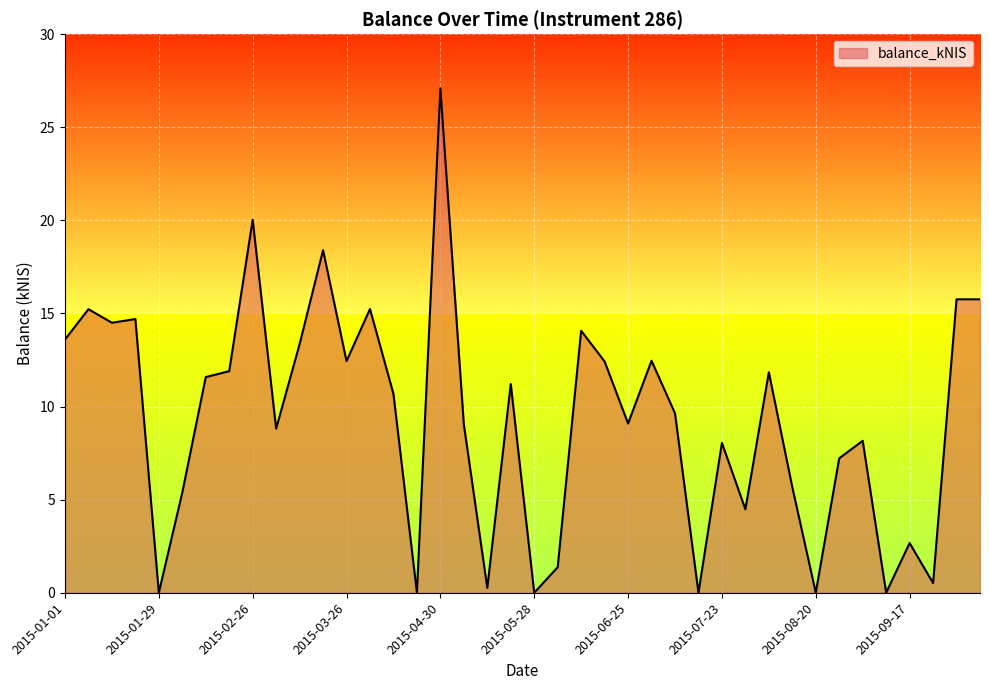

What is the greatest value displayed?

27.1